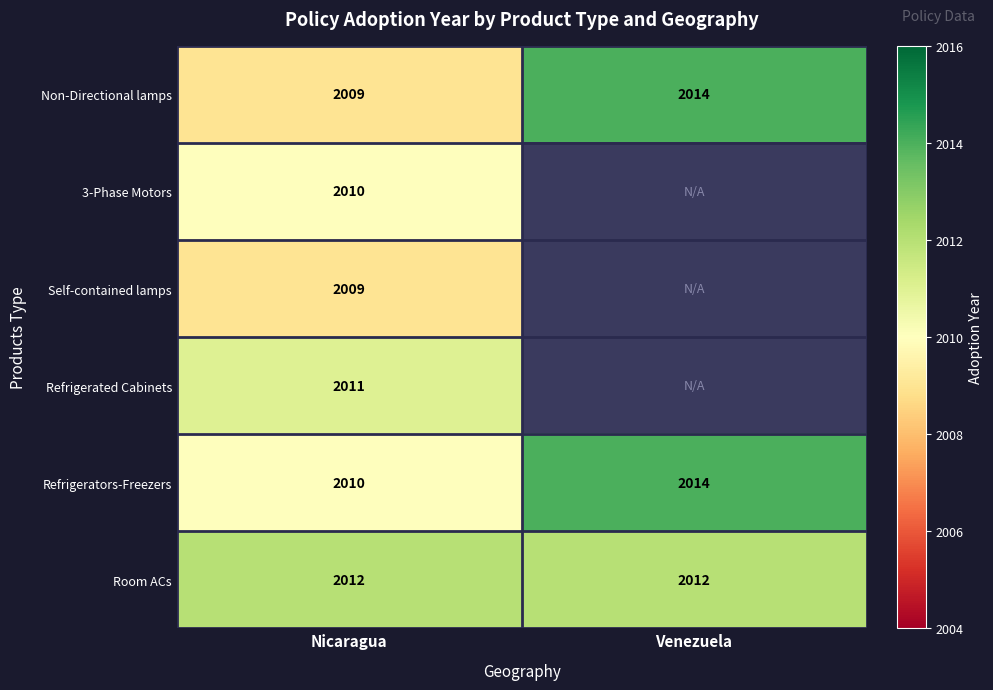

Which category has the highest value in the Non-Directional lamps series?

Venezuela